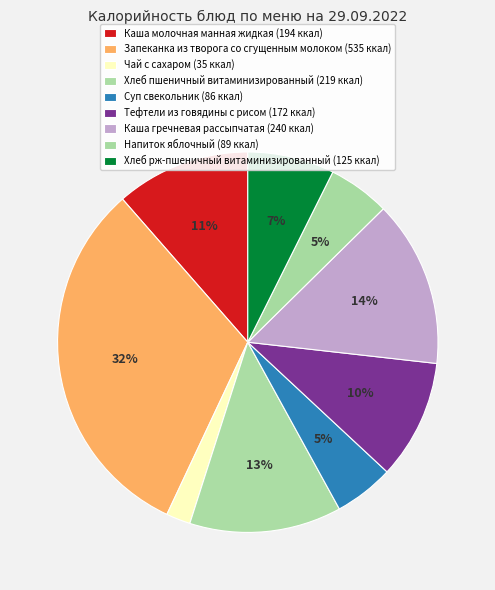

Is Каша гречневая рассыпчатая the majority of the pie?

No